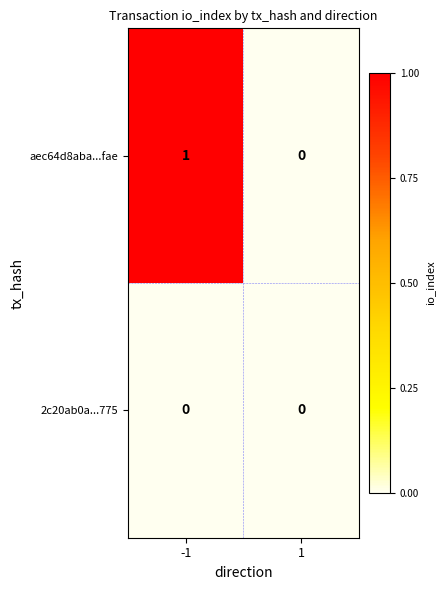

Which series changed the most between -1 and 1?

aec64d8aba...fae